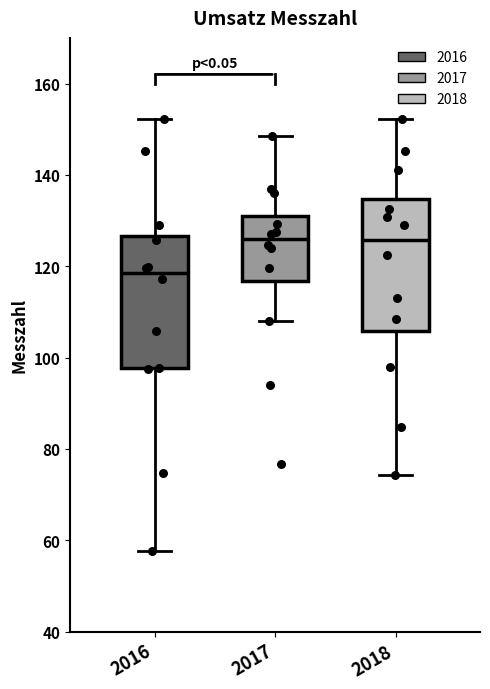

Reading left to right, transcribe this box plot: for each box, give where its median line is, the range the box spans, and where its two whiskers end, as read against the y-axis. The values are not printed on the chart, so give them approximately, as read against the axis.

2016: median 118, box 98 to 126, whiskers 58 to 152
2017: median 126, box 116 to 130, whiskers 108 to 148
2018: median 126, box 106 to 134, whiskers 74 to 152